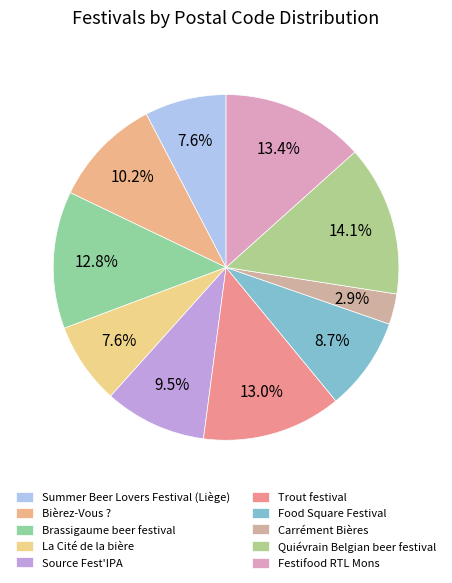

Which category has the biggest portion of the pie?

Quiévrain Belgian beer festival